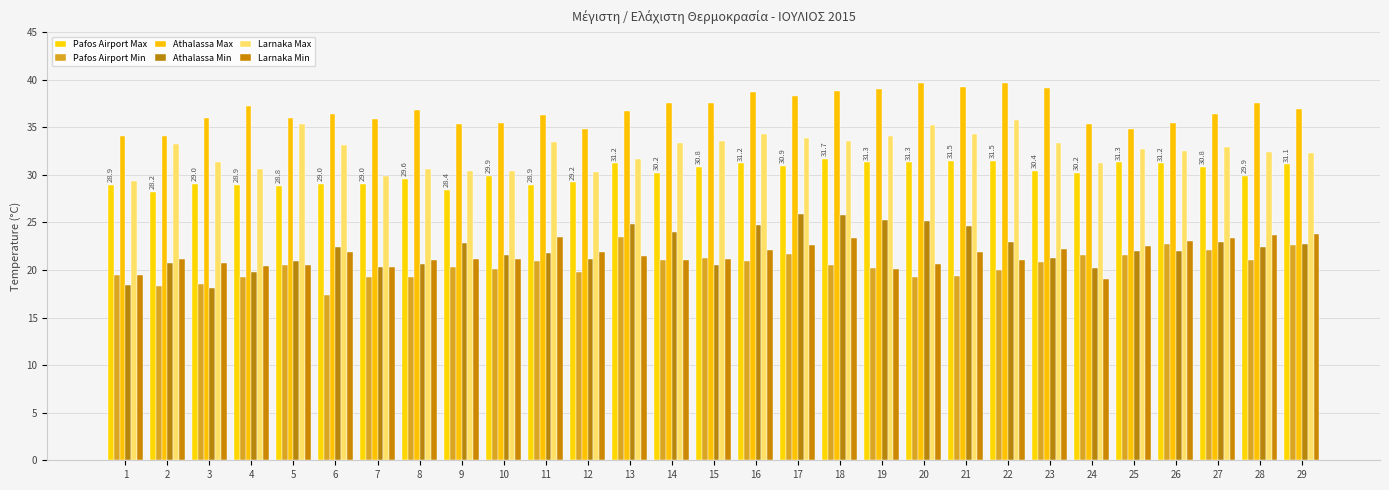

What is the difference between the Pafos Airport Max values at 29 and 13?

0.1